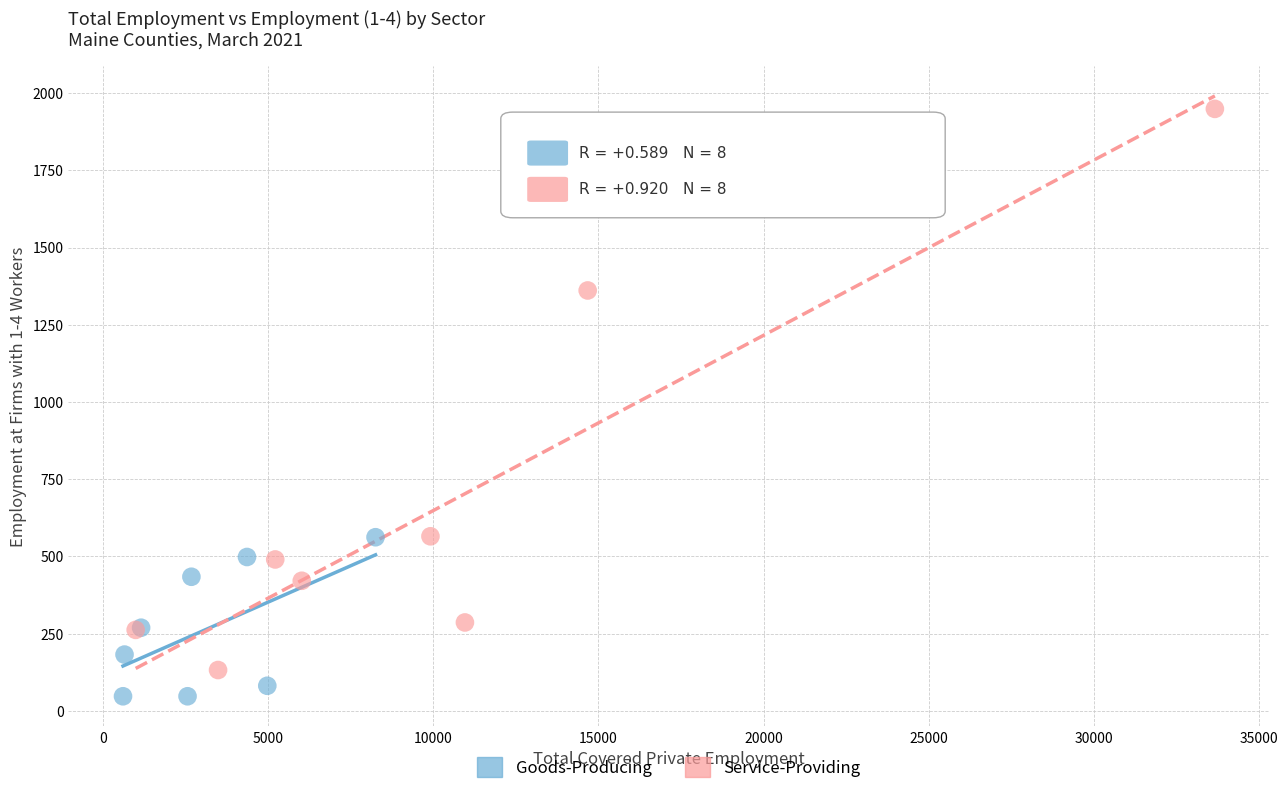

Which series contains the highest Y value?

Service-Providing